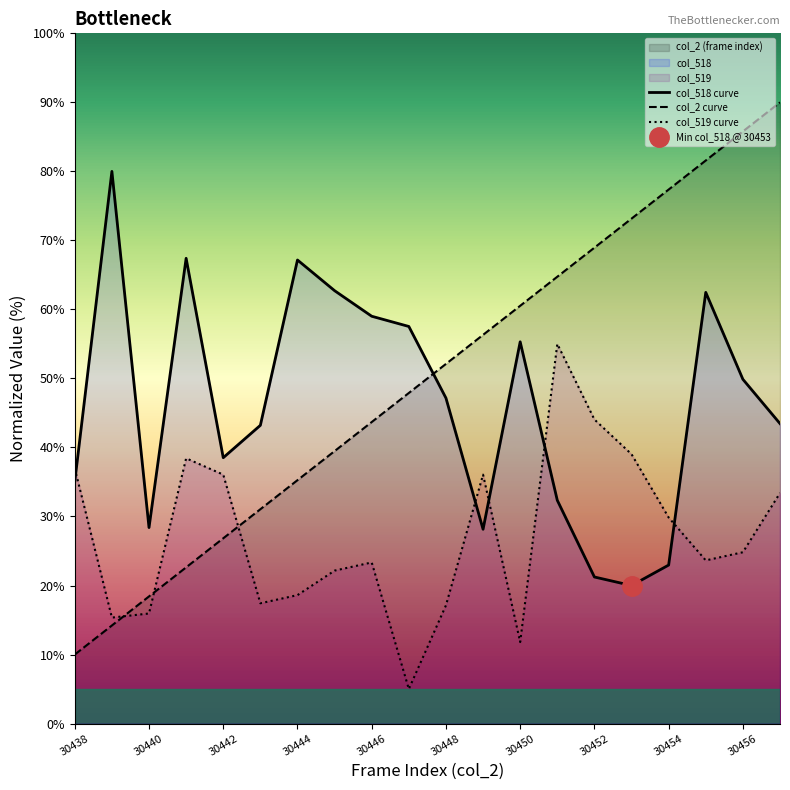

Which series has the largest total across all categories?

col_2 curve